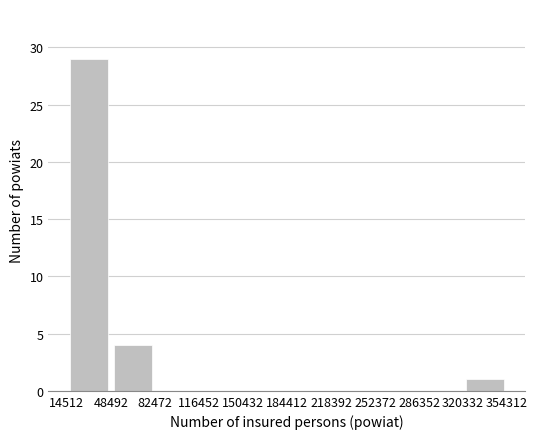

Over which range of the x-axis is the bar tallest?

14512 to 48492